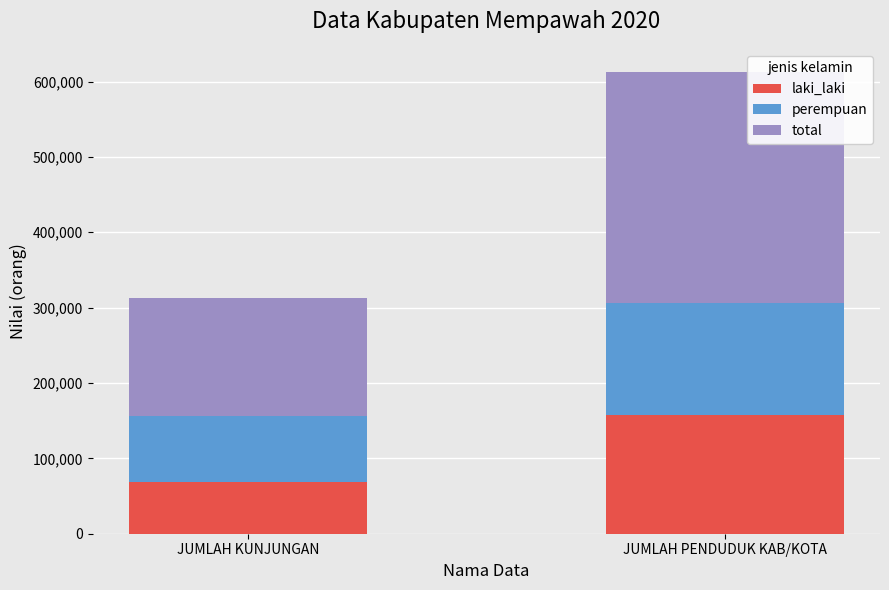

Where is laki_laki nearest to the value 112901?

JUMLAH KUNJUNGAN